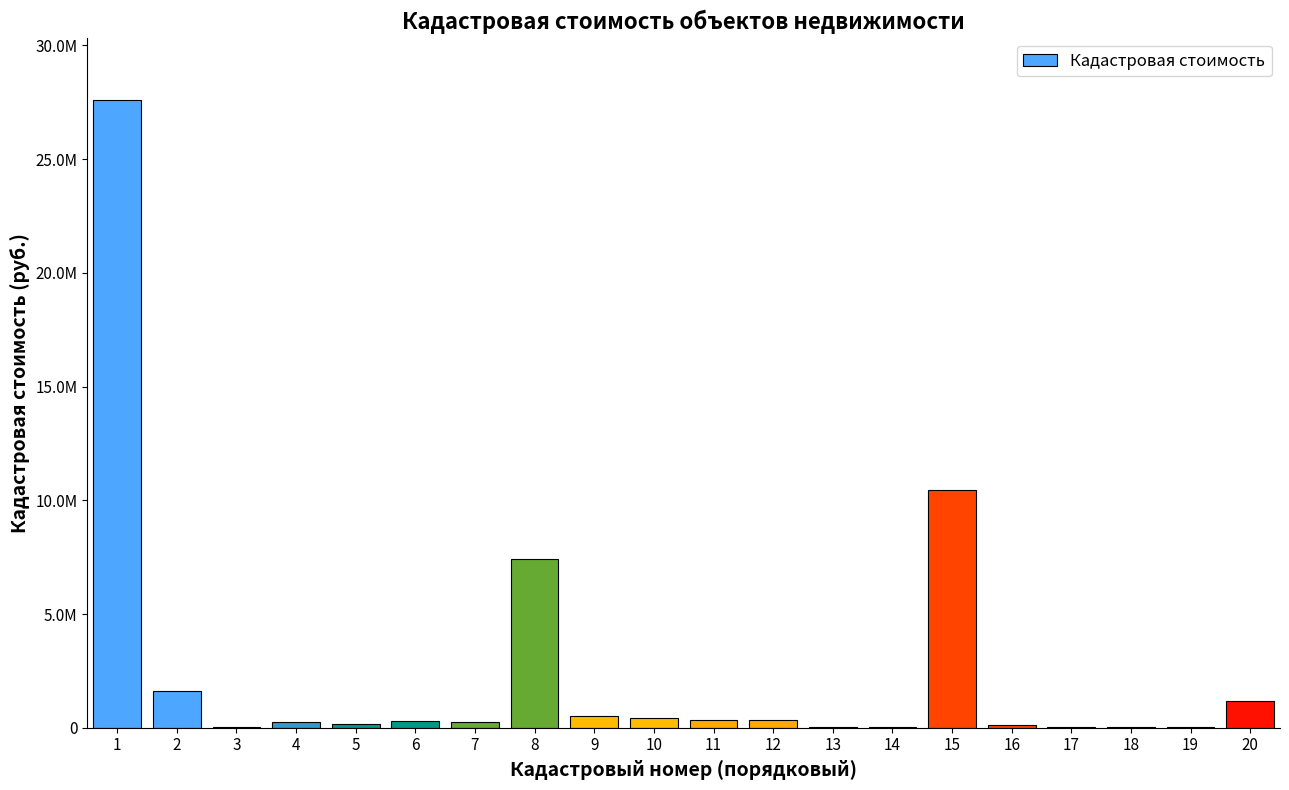

What is the change in value from 10 to 12?

-81556.2